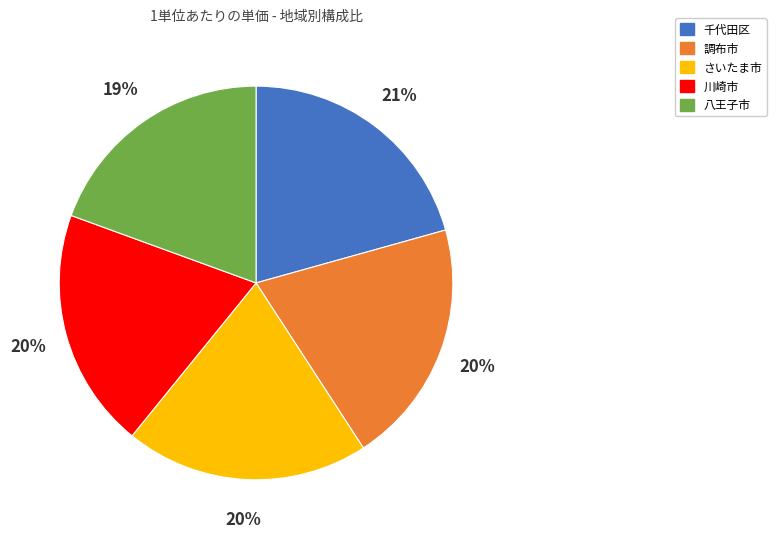

Does 八王子市 represent more than half of the total?

No